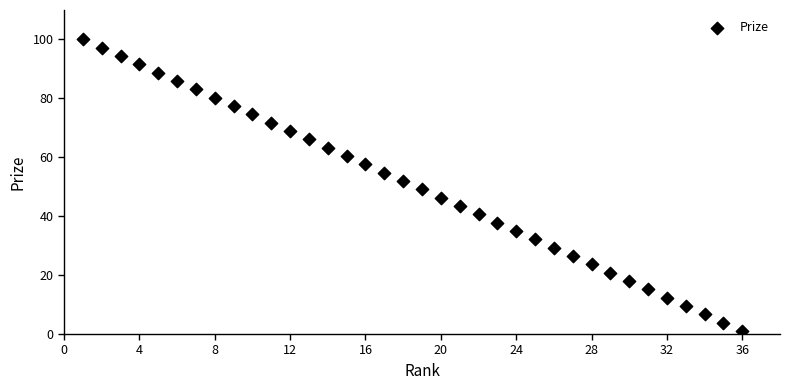

What is the range of X values (max minus min)?

35.0